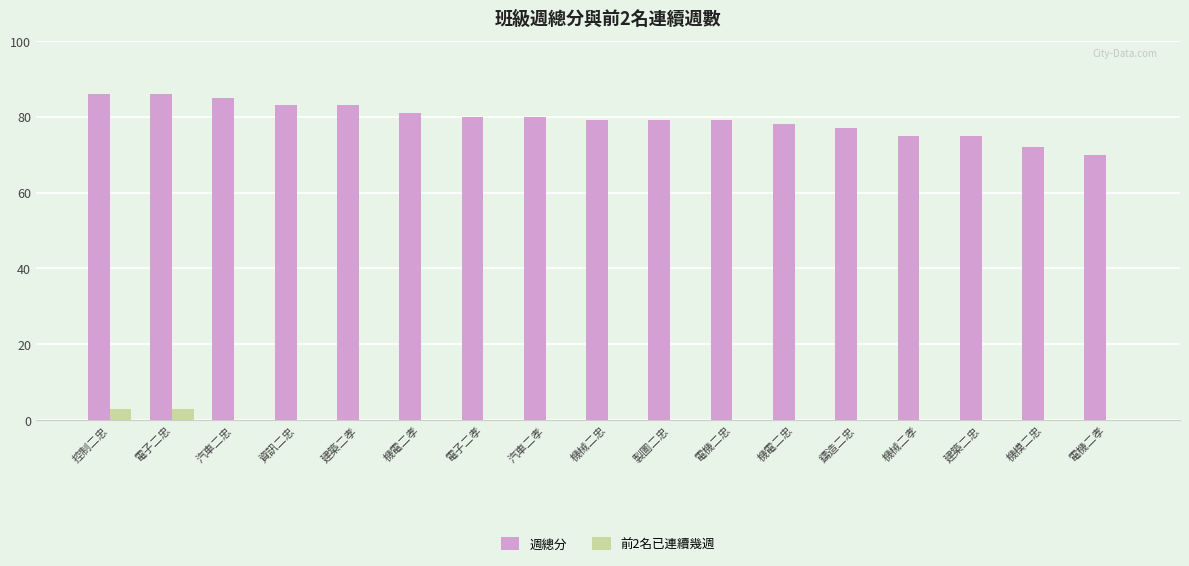

How many data points does each series have?

17